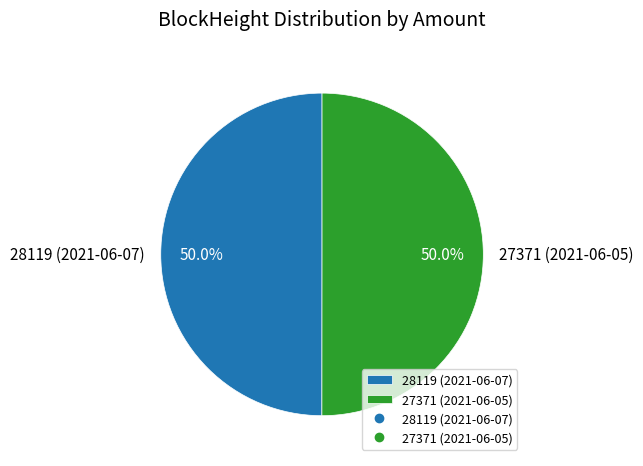

What is the ratio of the value at 28119 (2021-06-07) to the value at 27371 (2021-06-05)?

1.0